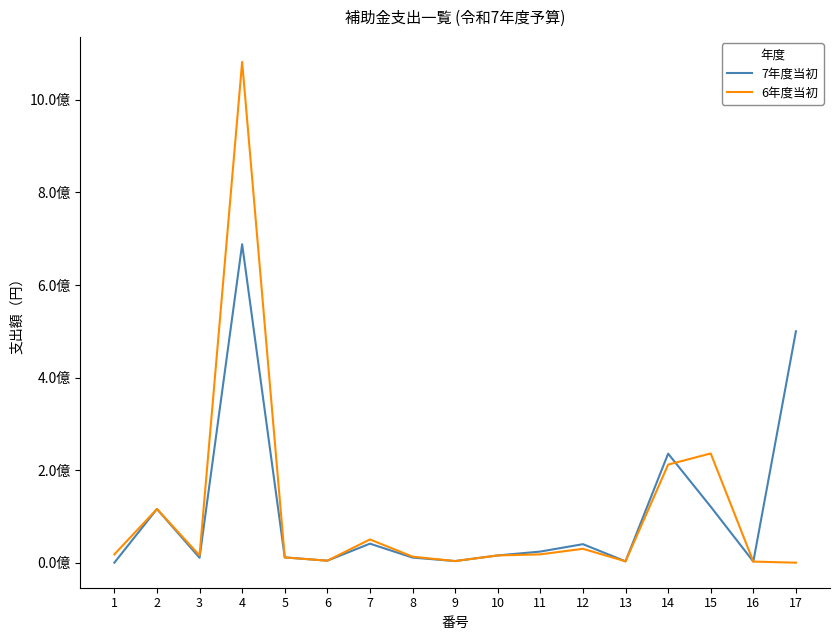

What value does the 7年度当初 series have at 3, to the nearest 10?

10675000